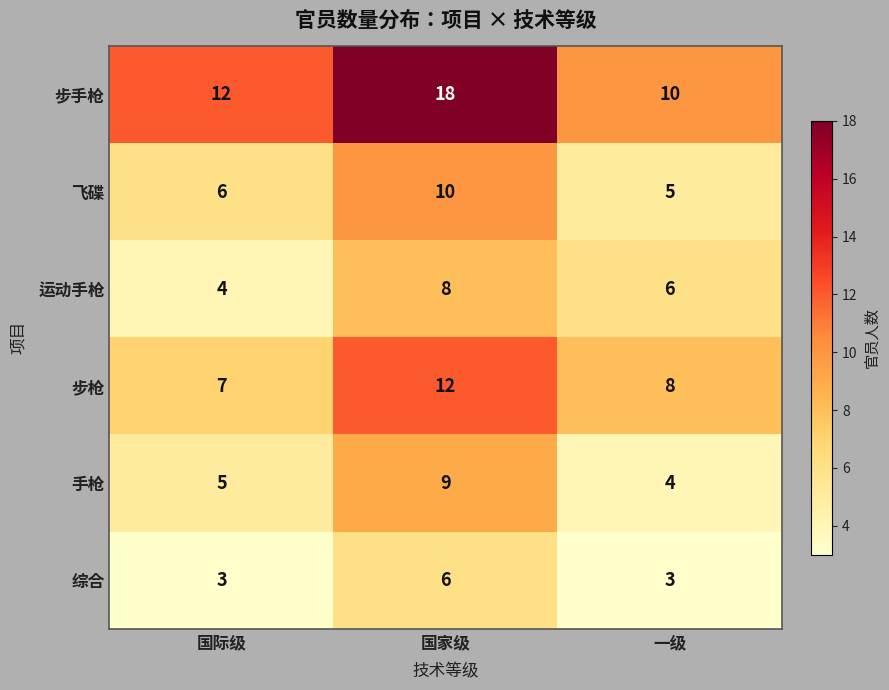

What is the average value of the 运动手枪 series?

6